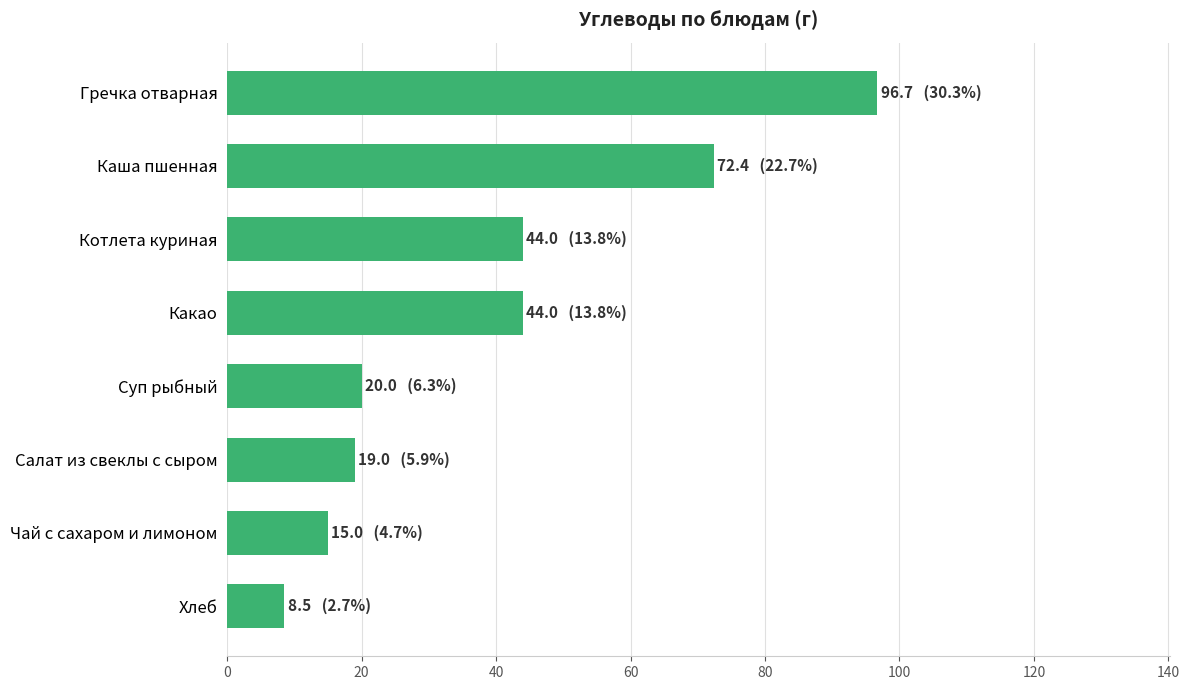

The chart shows a value of 21.5 at Чай с сахаром и лимоном. True or false?

False